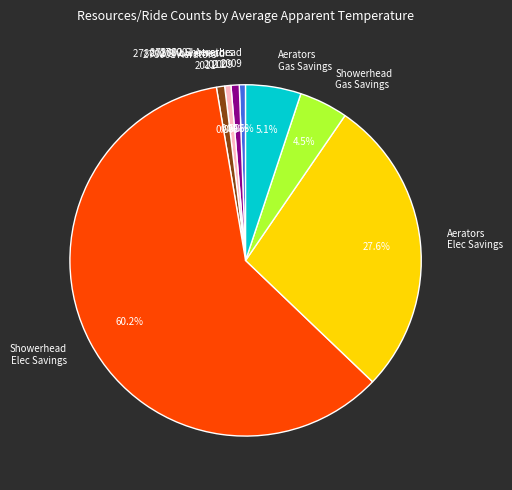

Is the sum of Showerhead Elec Savings and 278002 Showerhead 2009 greater than half?

Yes